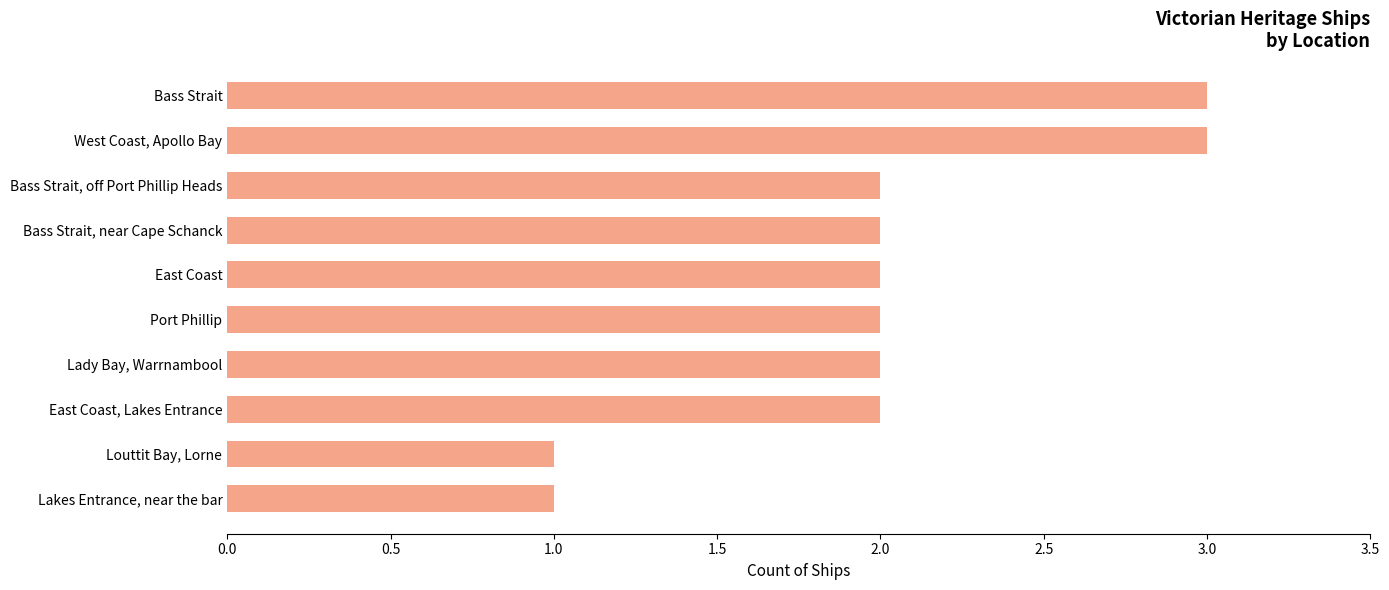

Reading bottom to top, list all the values displayed in this chart.

1	1	2	2	2	2	2	2	3	3